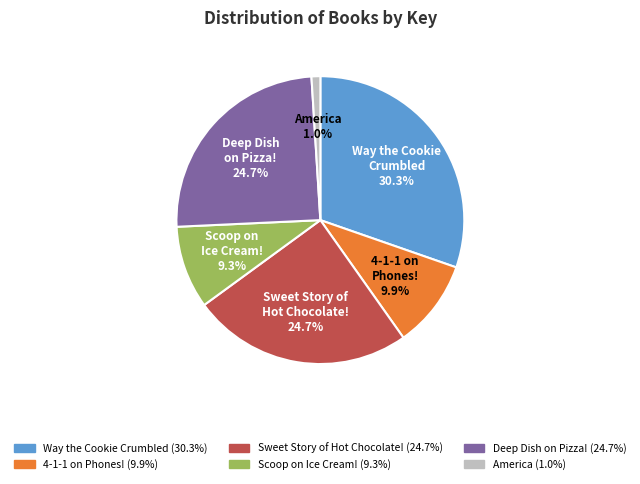

Do America and Sweet Story of Hot Chocolate! together represent more than half of the pie?

No